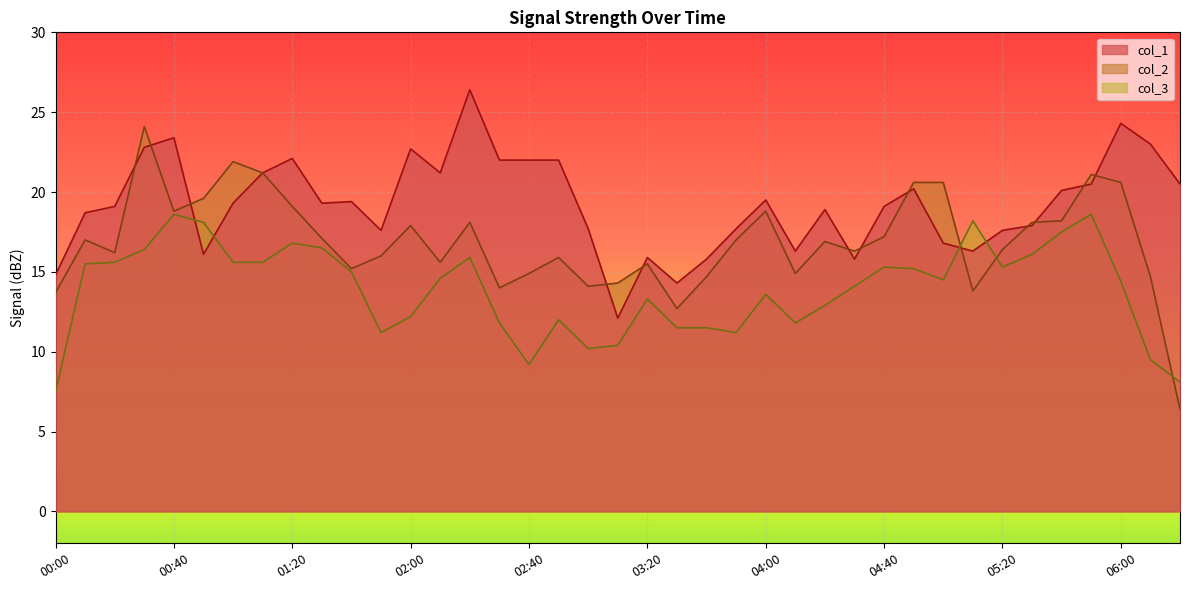

What is the difference between the maximum and minimum values in the col_1 series?

14.3